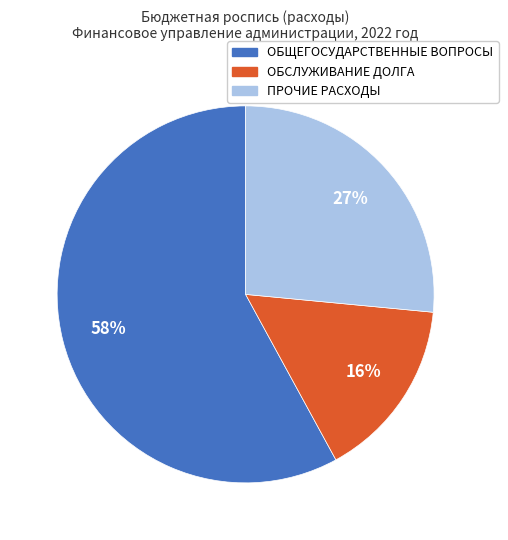

What is the ratio of the value at ОБСЛУЖИВАНИЕ ДОЛГА to the value at ОБЩЕГОСУДАРСТВЕННЫЕ ВОПРОСЫ?

0.3